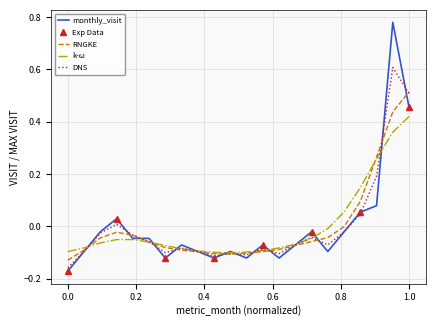

What is the maximum value for DNS?

0.6